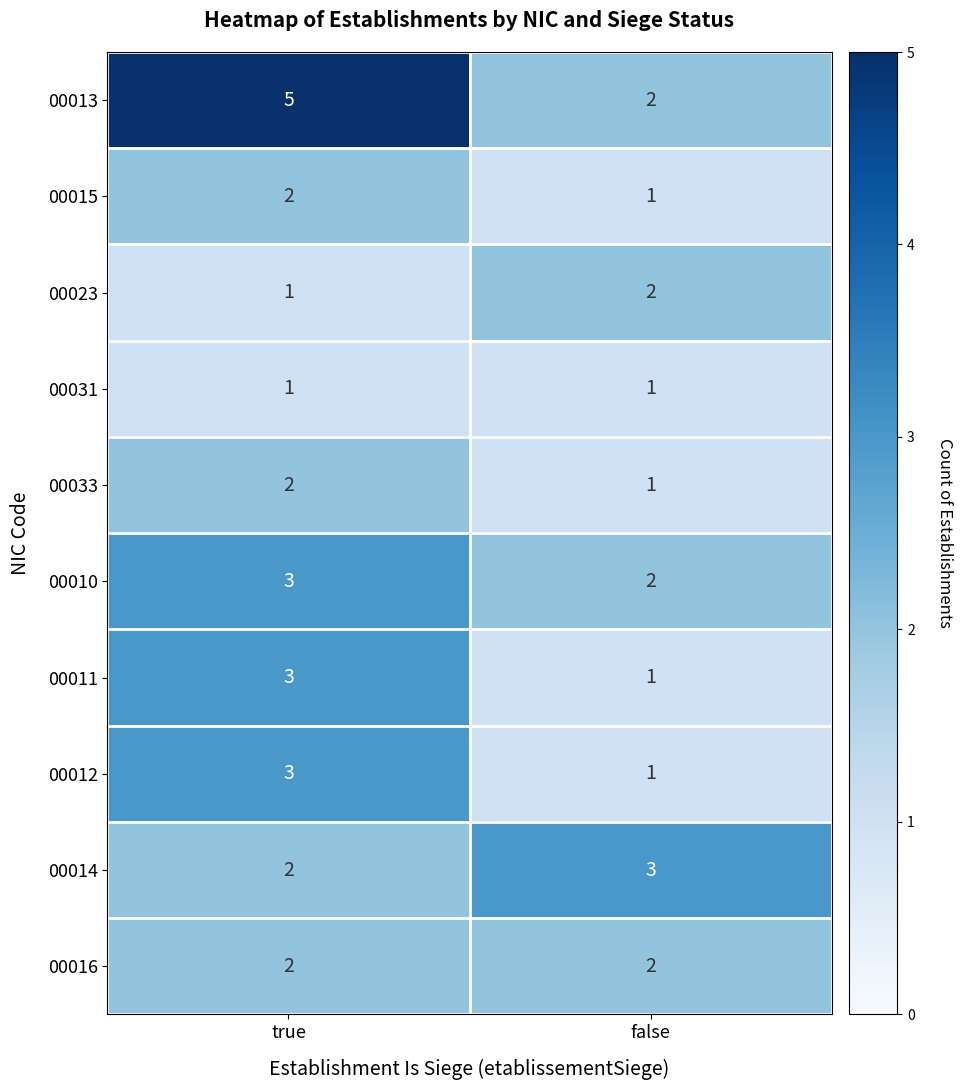

Which series has the widest spread of values?

00013